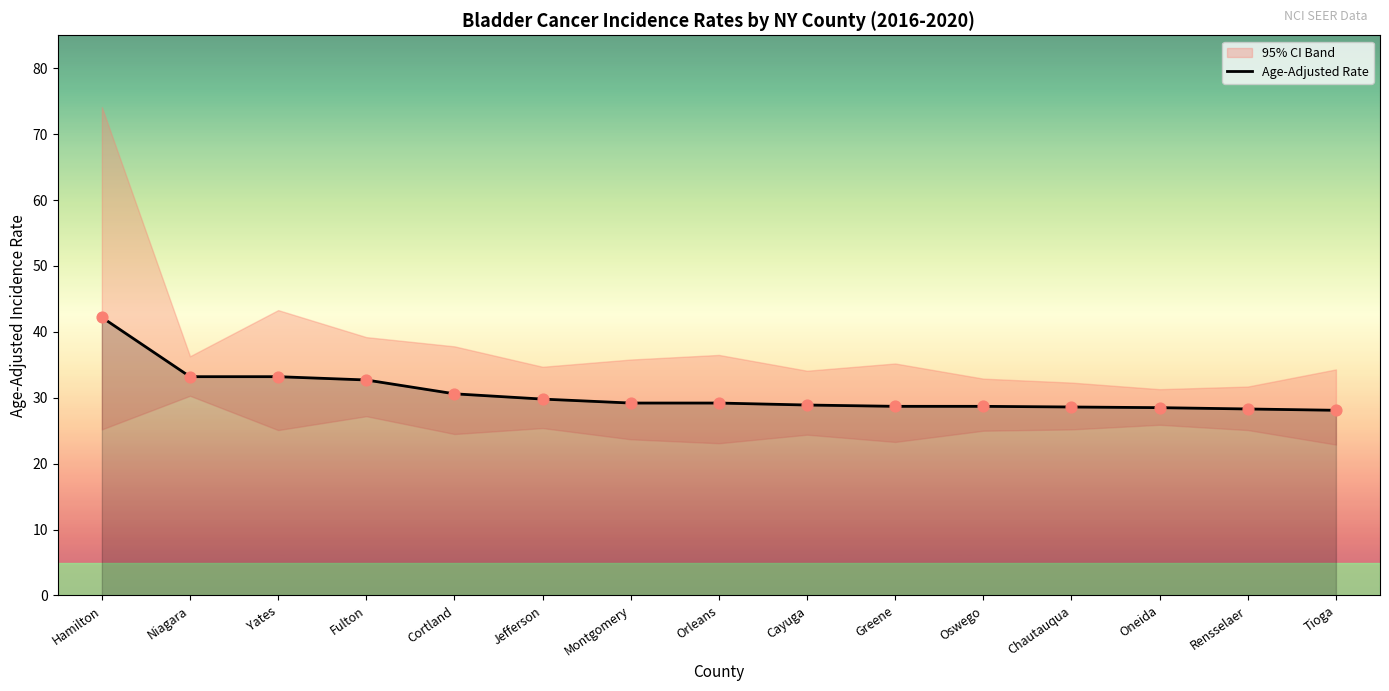

Between Cortland and Rensselaer, which is larger?

Cortland